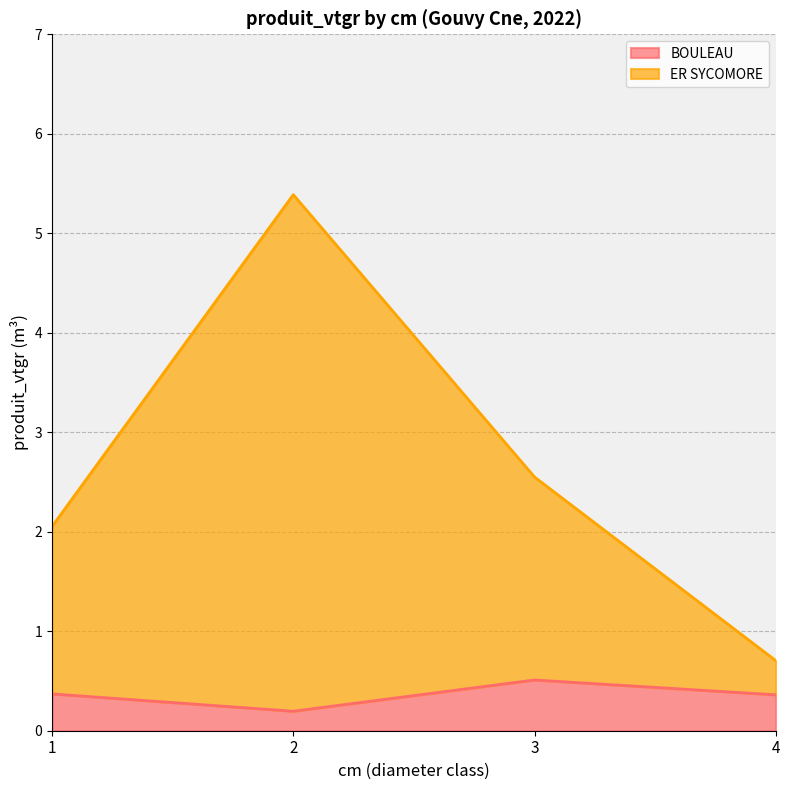

What is the maximum value for BOULEAU?

0.5